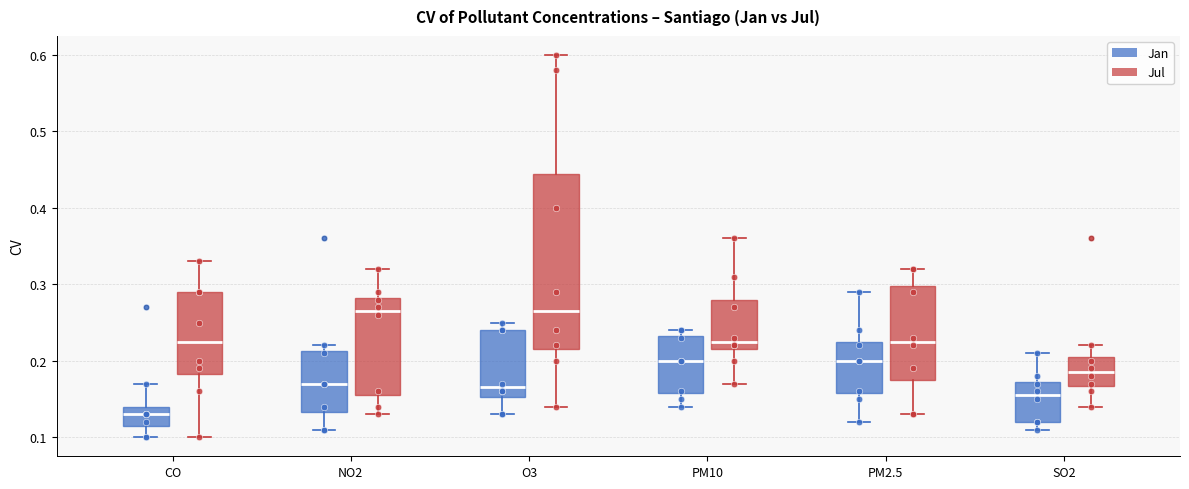

Which box's median line is the lowest?

CO (Jan)